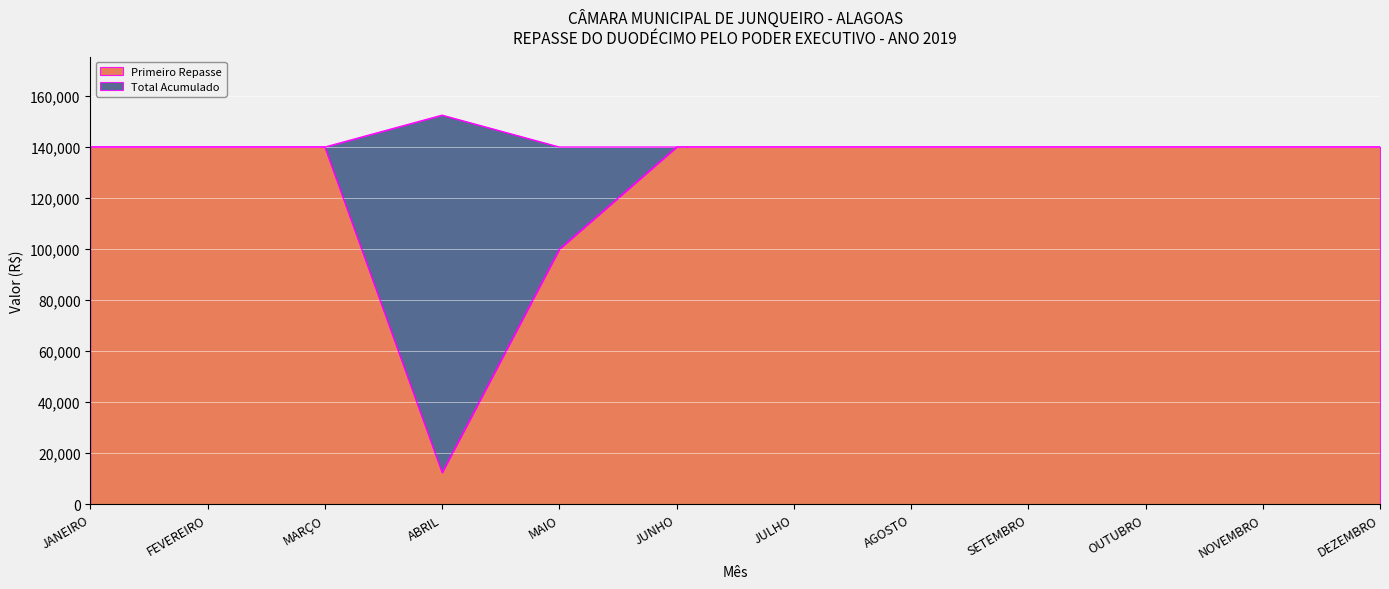

What is the label of the 5th point from the right?

AGOSTO